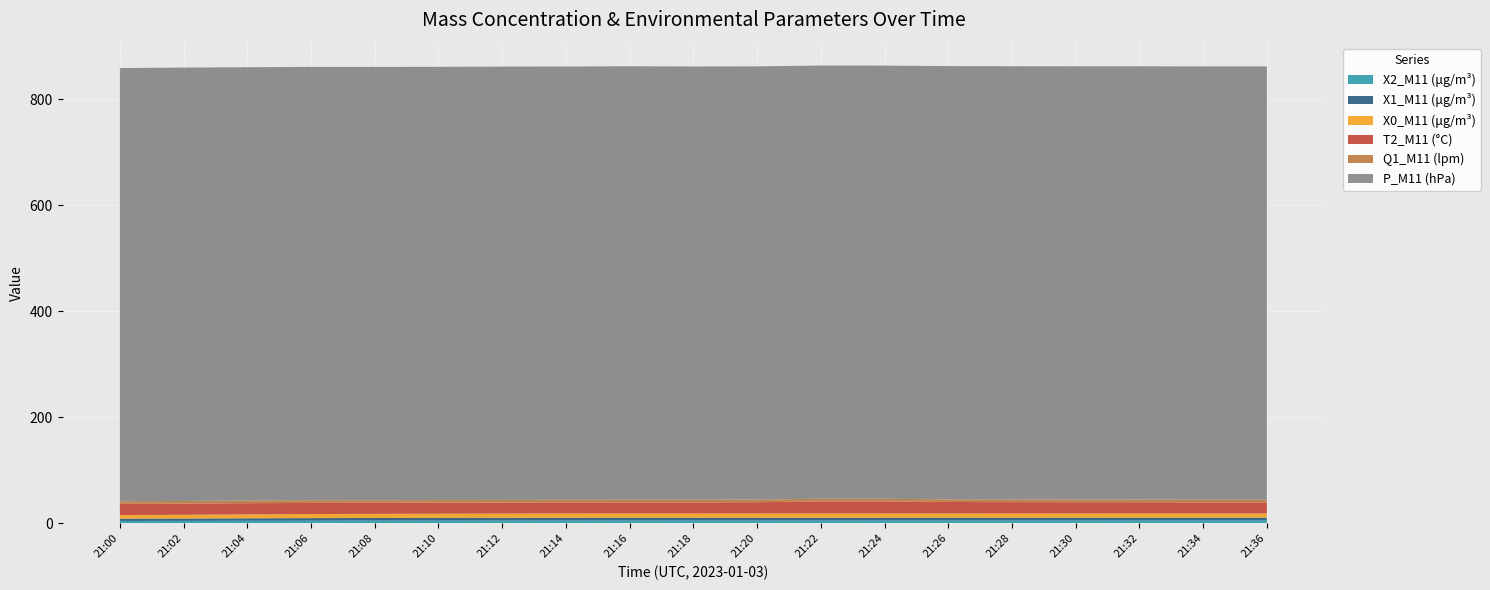

Reading right to left, what are all the values shown in this chart?

X2_M11 (μg/m³): 5.4	5.4	5.4	5.3	5.3	5.4	5.3	5.3	5.3	5.4	5.4	5.3	5.3	5.2	5.1	5.0	4.8	4.6	4.4
X1_M11 (μg/m³): 5.3	5.2	5.2	5.2	5.2	5.2	5.2	5.1	5.1	5.2	5.2	5.2	5.1	5.0	4.9	4.8	4.6	4.4	4.3
X0_M11 (μg/m³): 7.9	8.1	8.1	8.1	8.1	8.2	8.1	8.1	8.2	8.1	8.1	8.0	8.0	7.9	7.8	7.7	7.5	7.1	6.8
T2_M11 (°C): 20.8	20.8	20.9	21.1	21.2	21.5	22.5	22.8	21.0	20.8	20.8	20.7	20.7	20.7	20.8	21.0	21.0	21.0	21.0
Q1_M11 (lpm): 5.0	5.0	5.0	5.0	5.1	5.0	5.0	5.0	5.0	5.0	5.0	5.0	5.0	5.0	5.0	5.0	5.0	5.0	5.0
P_M11 (hPa): 817.1	817.0	817.1	816.9	816.9	816.9	816.8	816.8	816.9	816.9	817.3	817.0	817.1	816.9	817.0	817.1	817.0	817.2	816.8